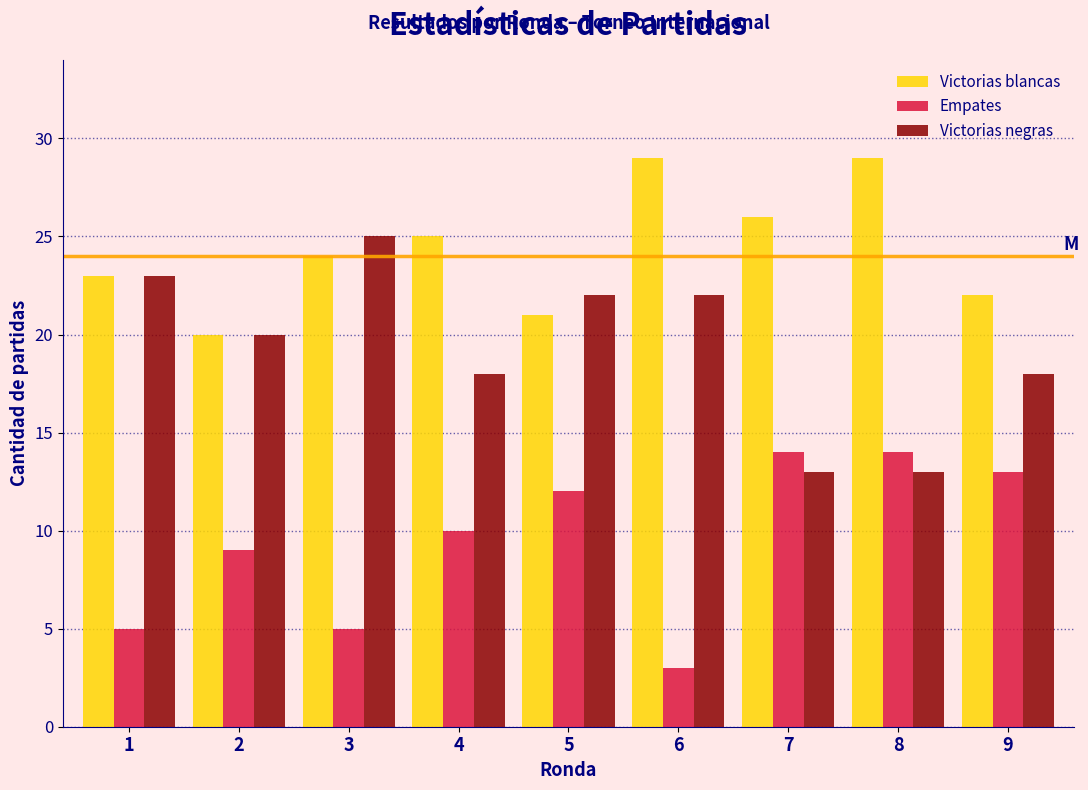

Reading left to right, what are all the values shown in this chart?

Victorias blancas: 23	20	24	25	21	29	26	29	22
Empates: 5	9	5	10	12	3	14	14	13
Victorias negras: 23	20	25	18	22	22	13	13	18